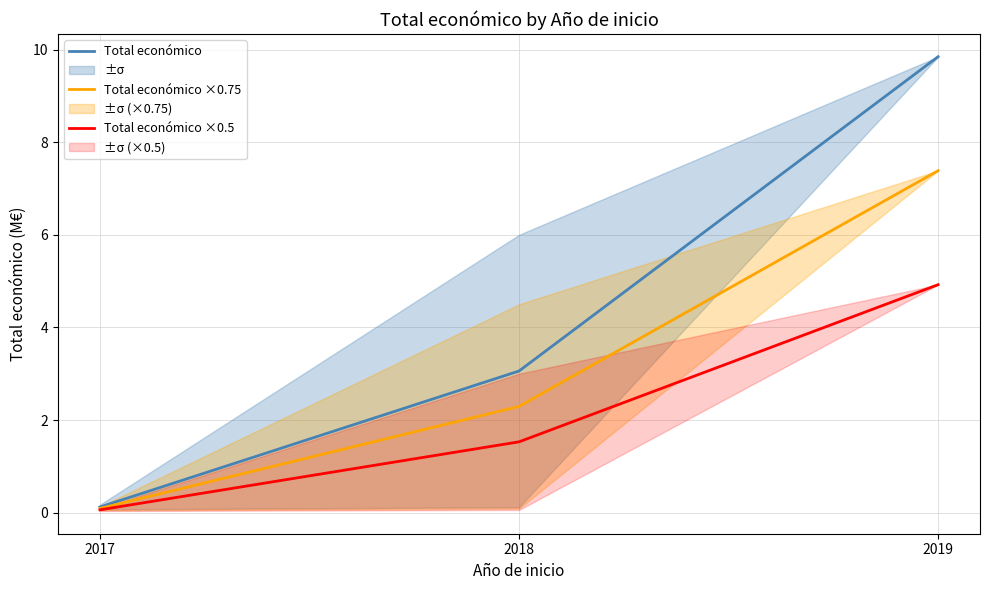

What is the highest value of the Total económico ×0.75 series?

7.4